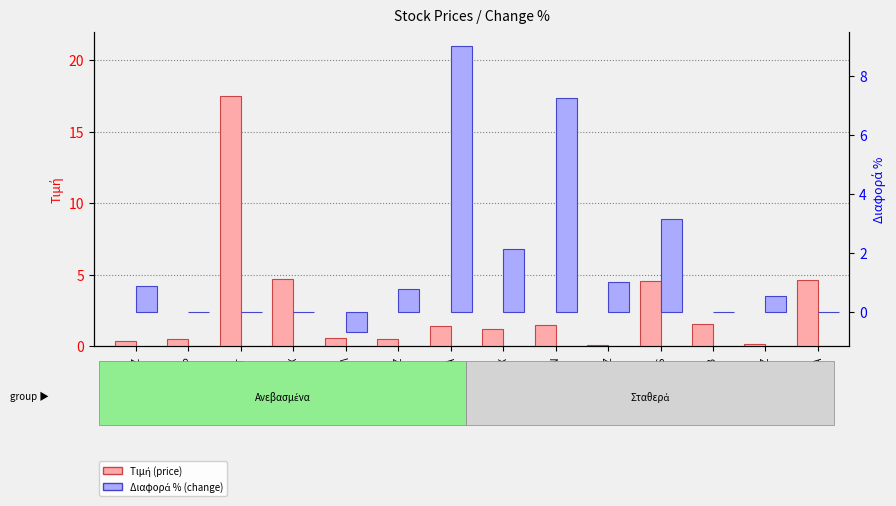

Between ΓΚΜΕΖΖ and SOFTWEB, which series saw the biggest shift?

Τιμή